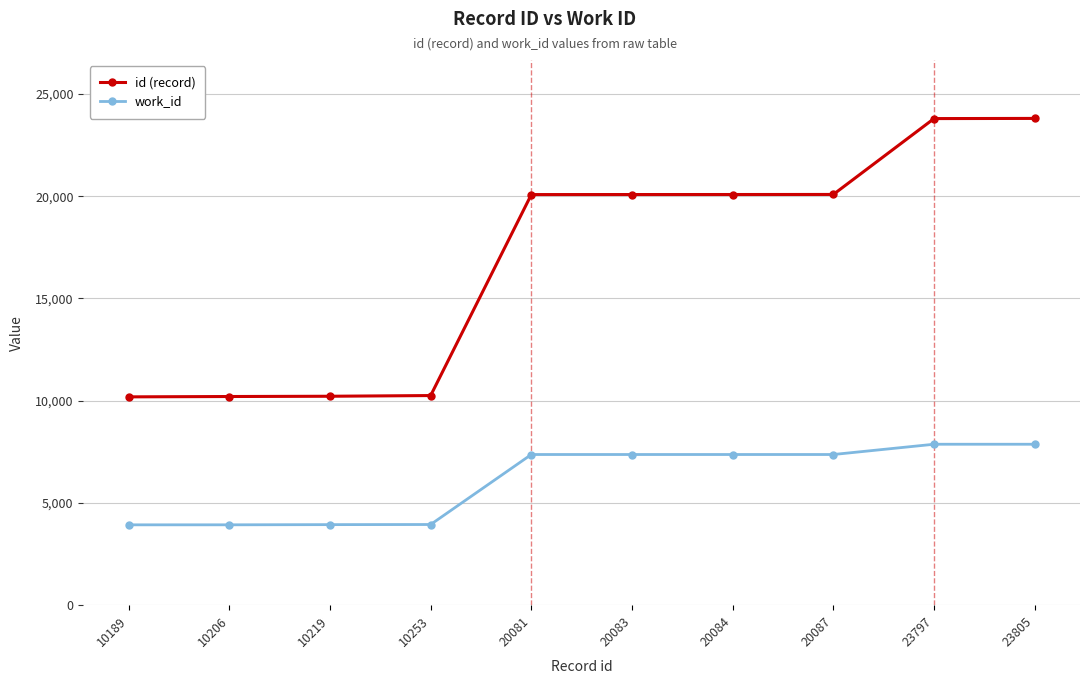

True or false: id (record) and work_id cross at least once.

False